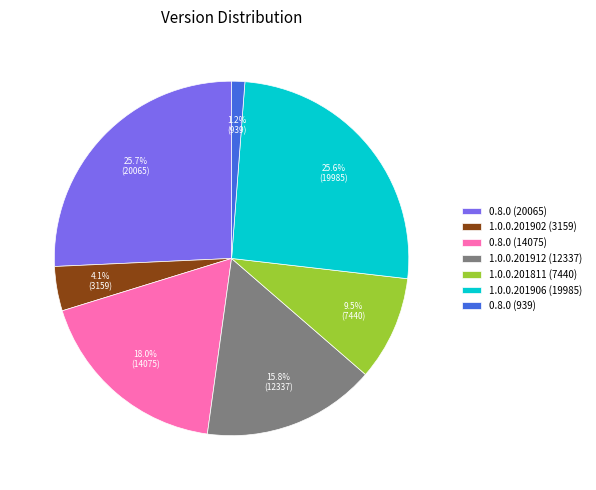

Is there a majority slice in this chart?

No